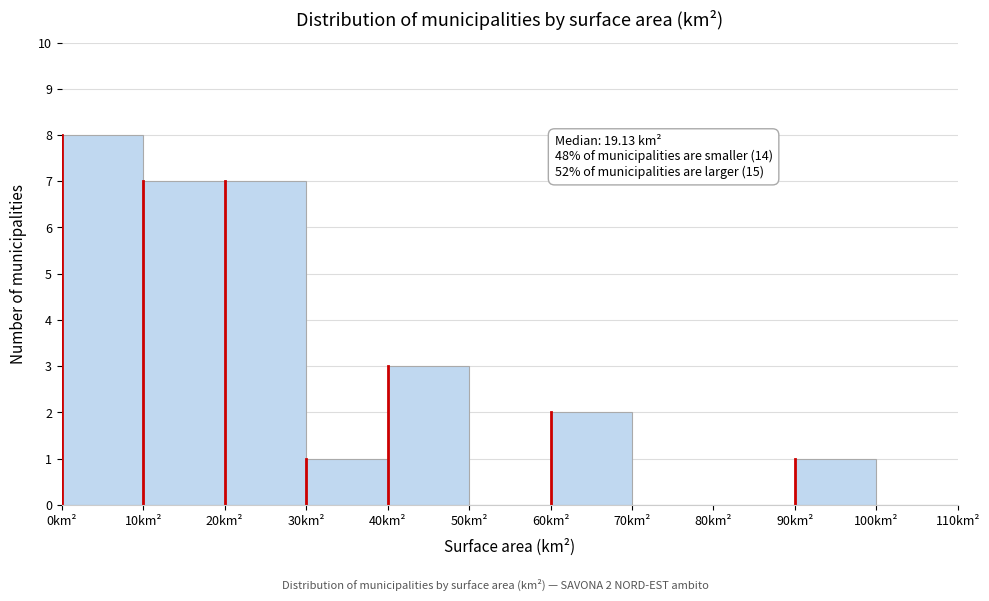

Which range on the x-axis has the tallest bar?

0 to 10